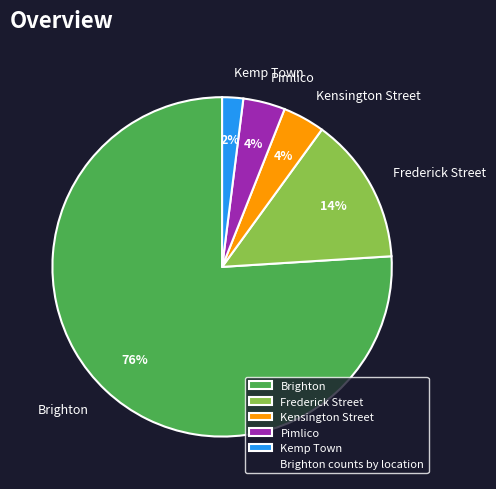

Which category has the smallest portion of the pie?

Kemp Town